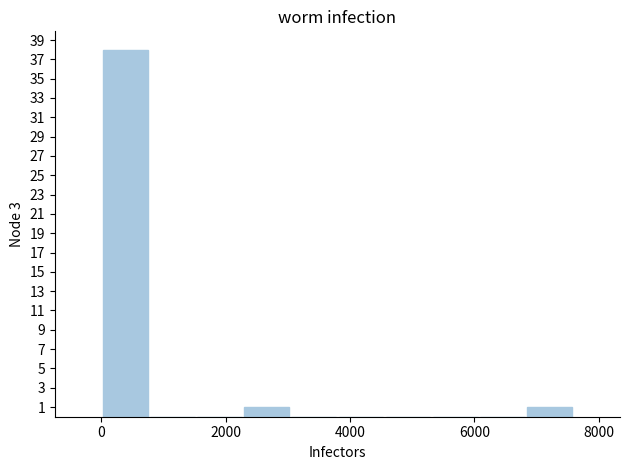

Around what value on the x-axis is the tallest bar? Give the approximate position of its centre, as read against the axis.

400